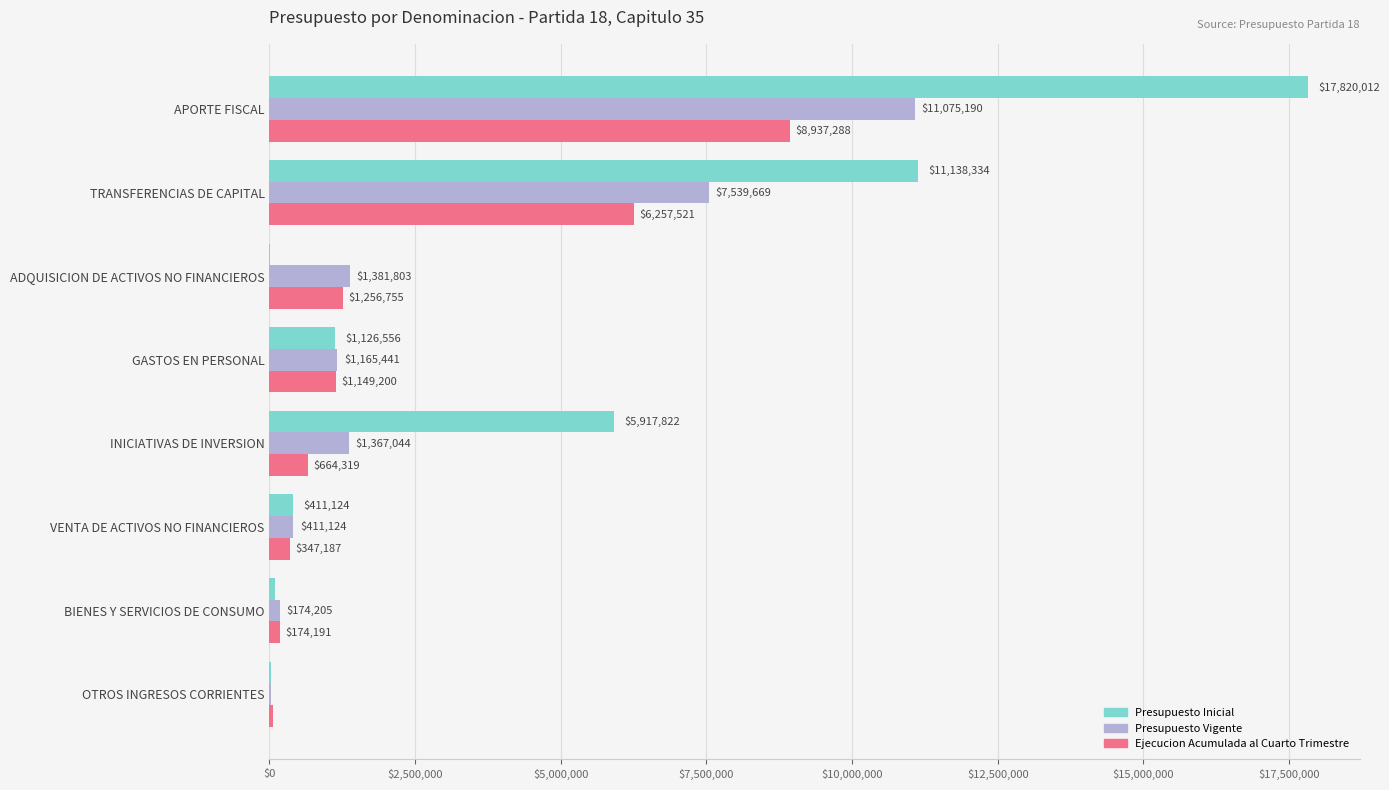

What is the sum of the Ejecucion Acumulada al Cuarto Trimestre values at GASTOS EN PERSONAL and APORTE FISCAL?

10086488